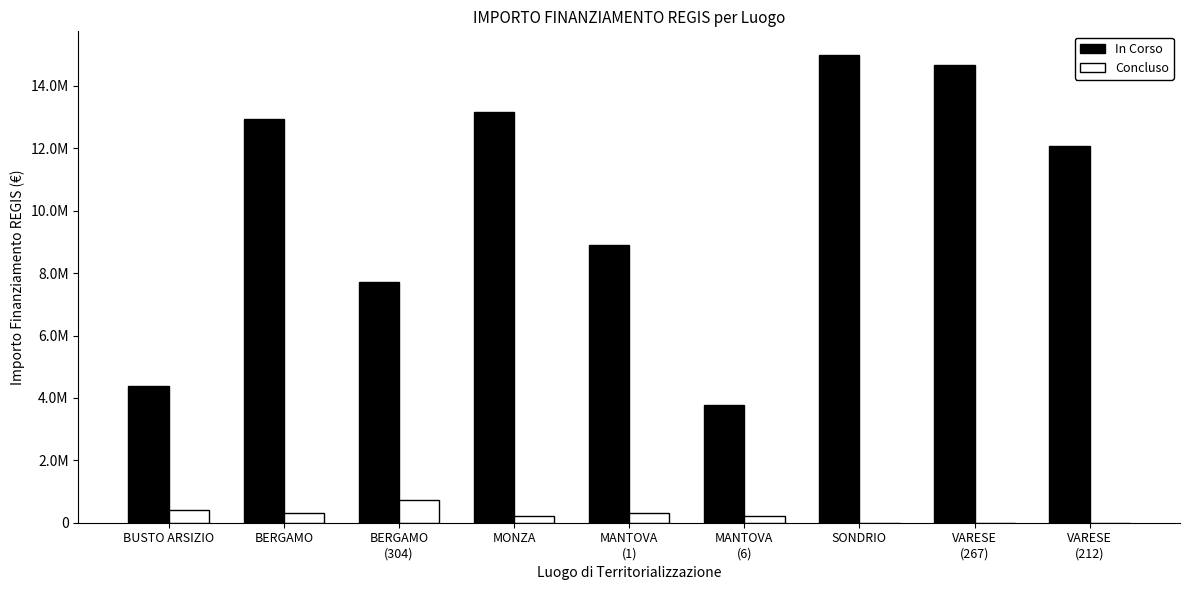

What is the label of the 6th bar from the left?

MANTOVA
(6)